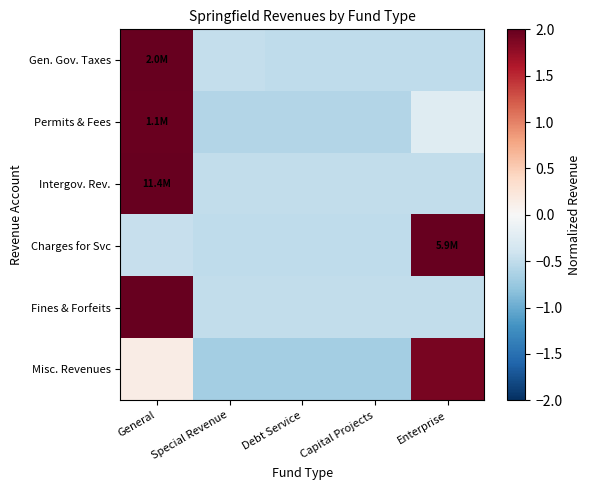

Which has a higher value, General or Capital Projects?

General